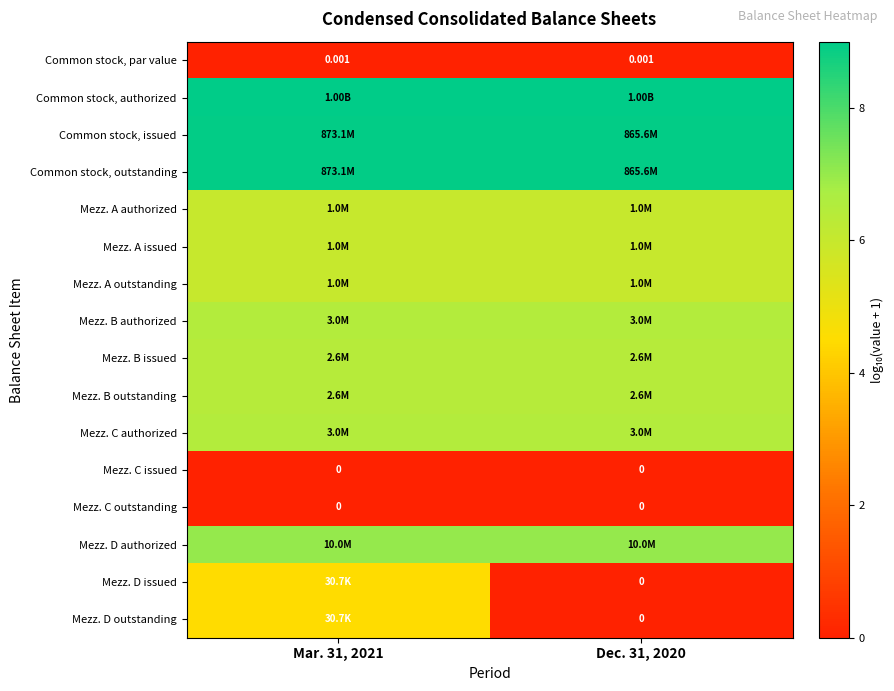

Which series has the largest total across all categories?

Common stock, authorized